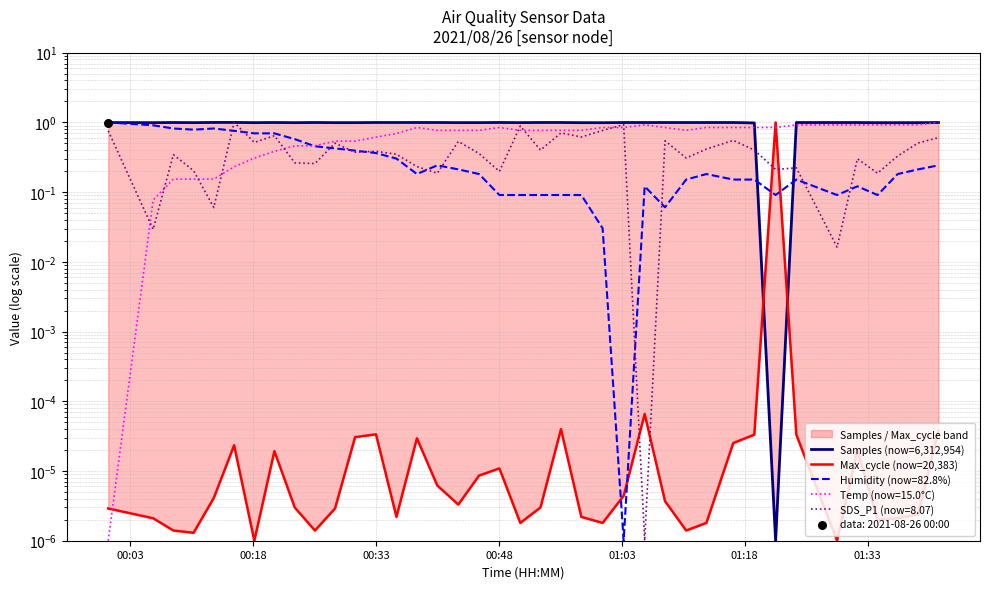

Which series has the largest total across all categories?

Samples (now=6,312,954)